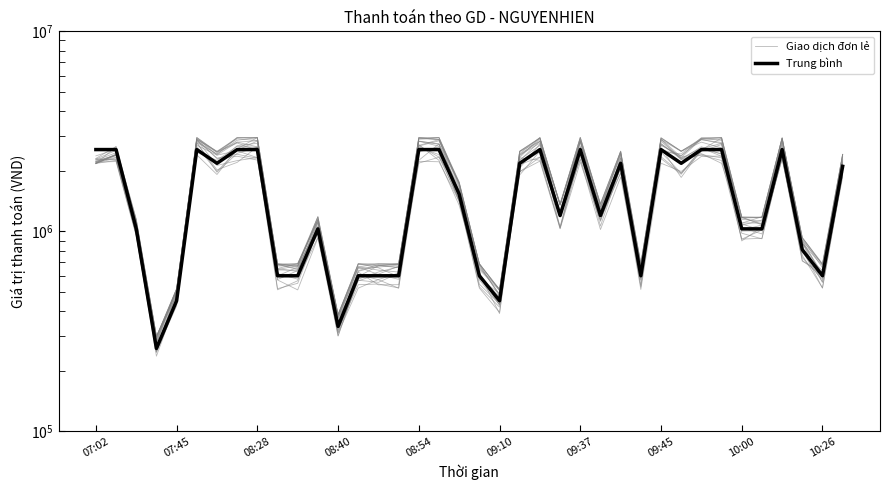

Where is the first local maximum for Giao dịch đơn lẻ?

07:45